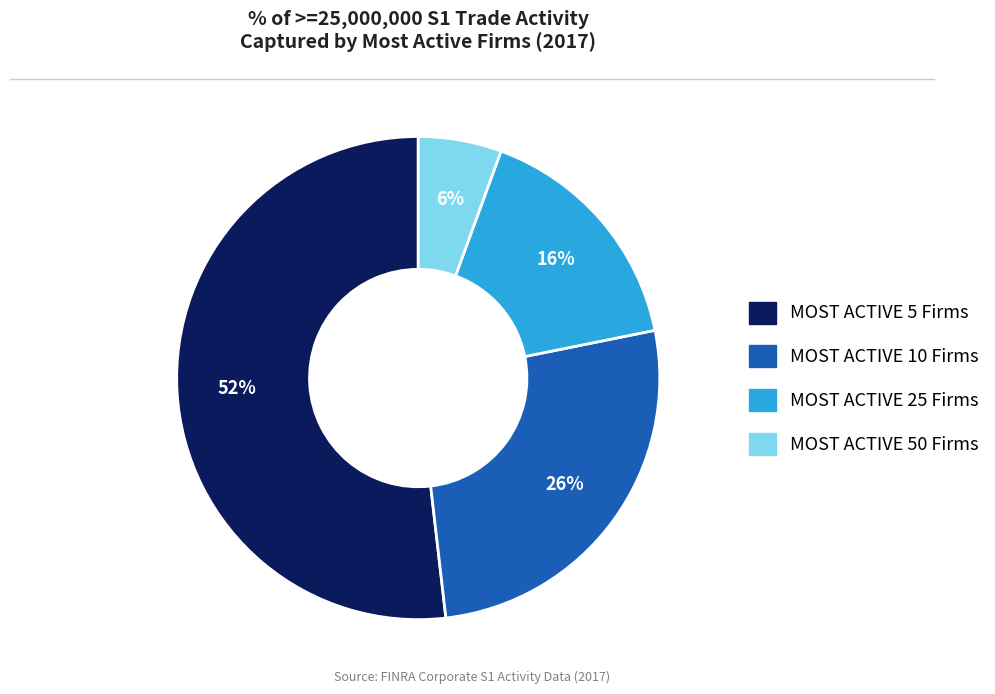

Which category has the biggest portion of the pie?

MOST ACTIVE 5 Firms